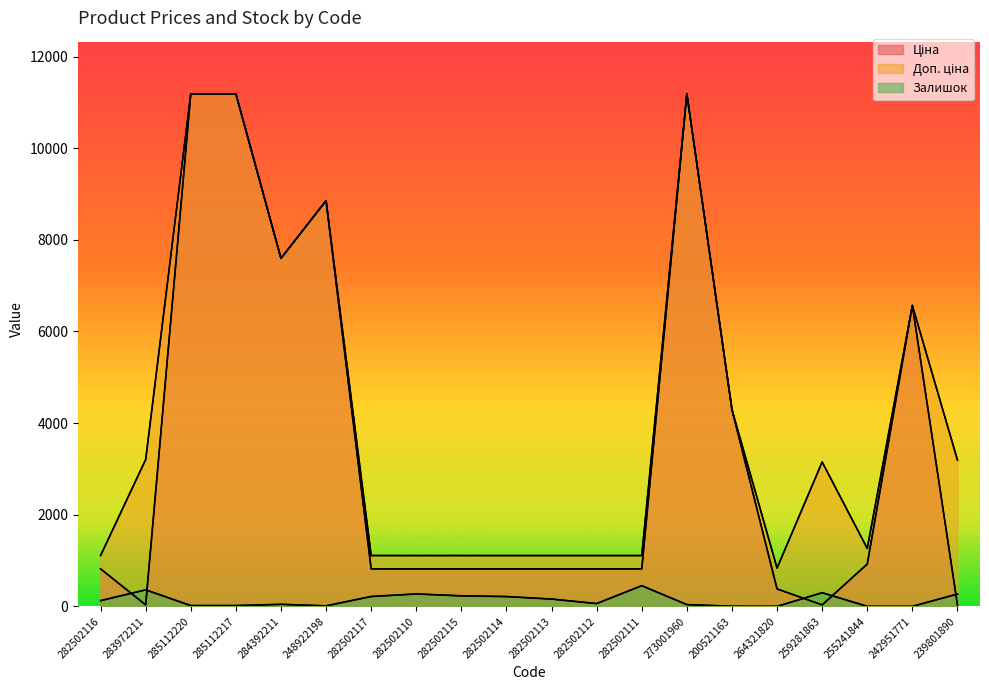

List the series in order of their peak value, lowest first.

Залишок, Ціна, Доп. ціна